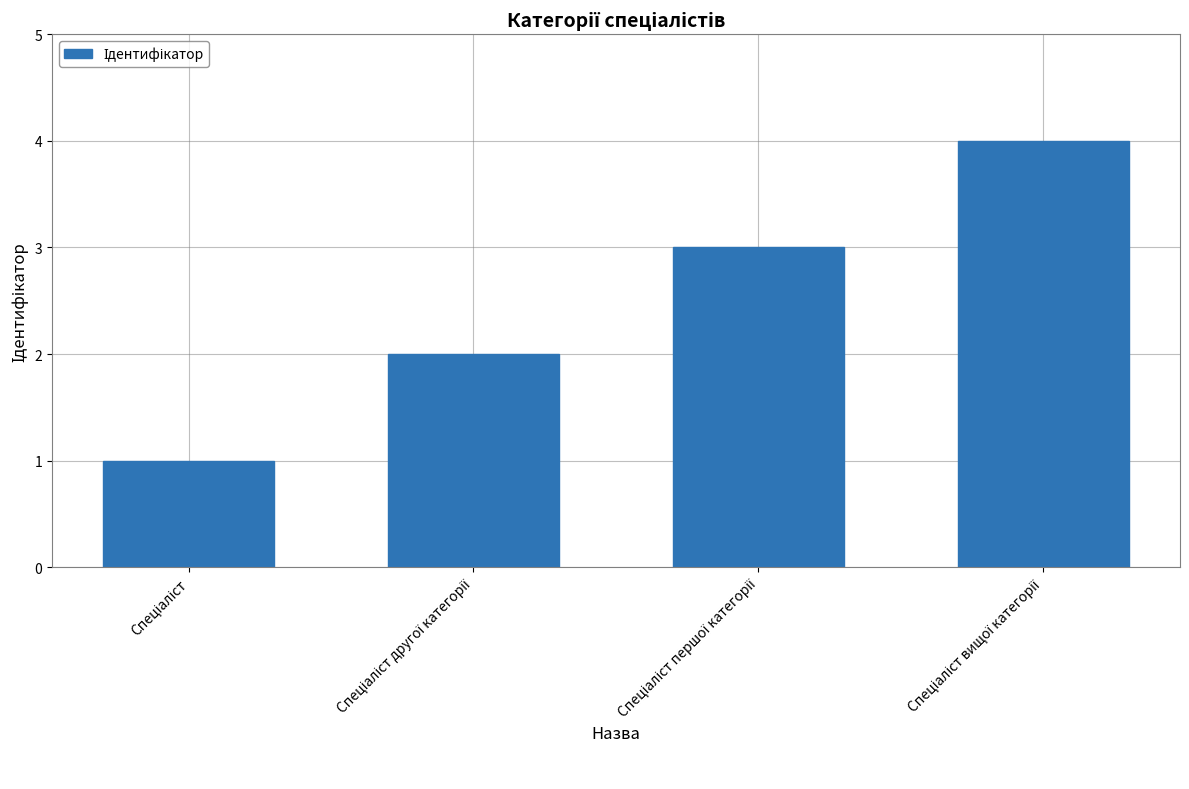

How many distinct data groups are displayed?

1